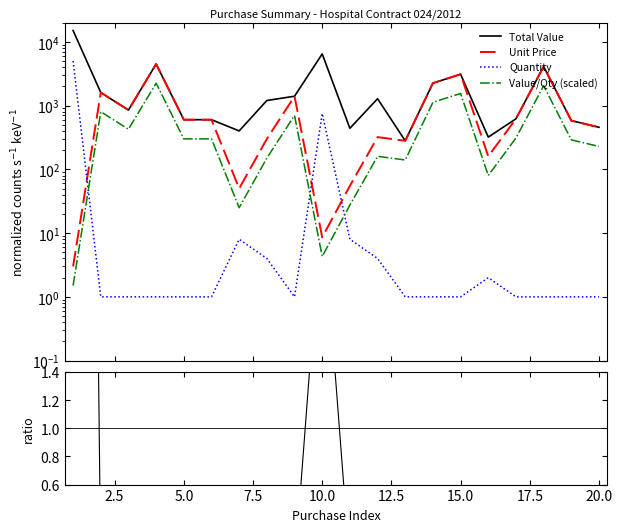

Which series has the largest range (max minus min)?

Total Value